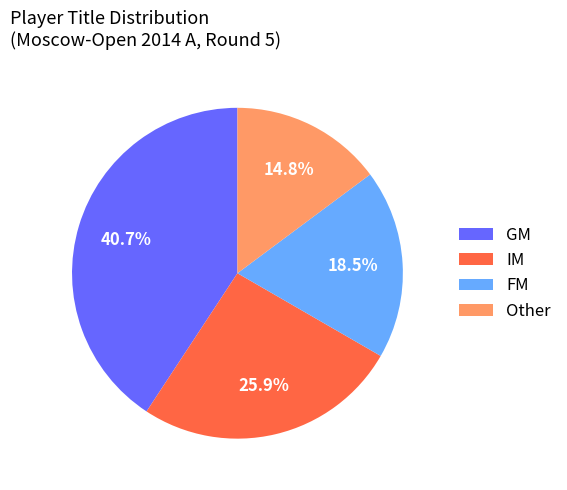

Which category has the smallest portion of the pie?

Other